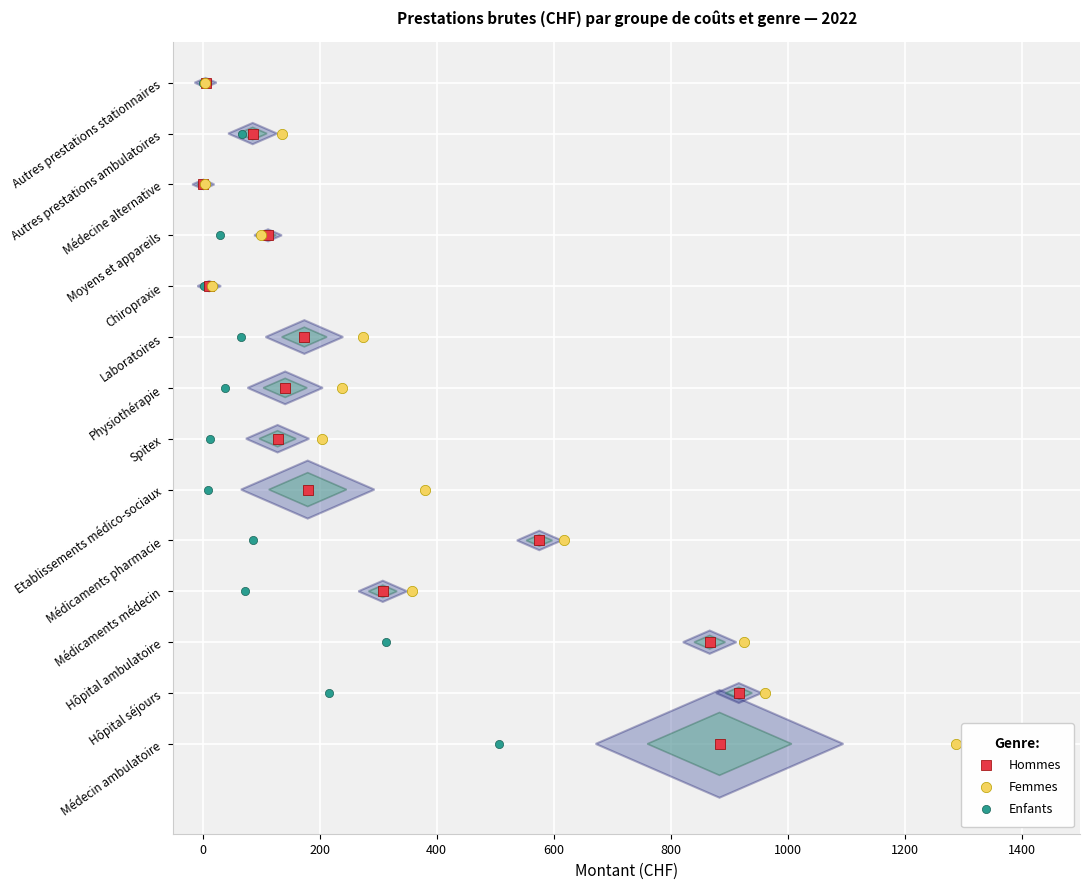

What are all the series names shown in the legend?

Hommes, Femmes, Enfants